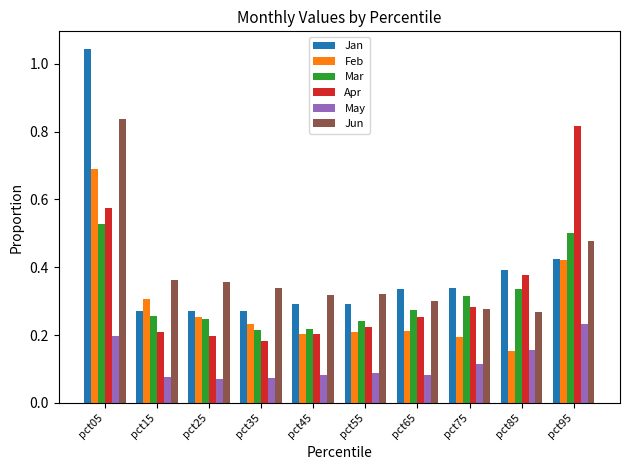

The Feb series shows 0.3 at pct25. True or false?

True